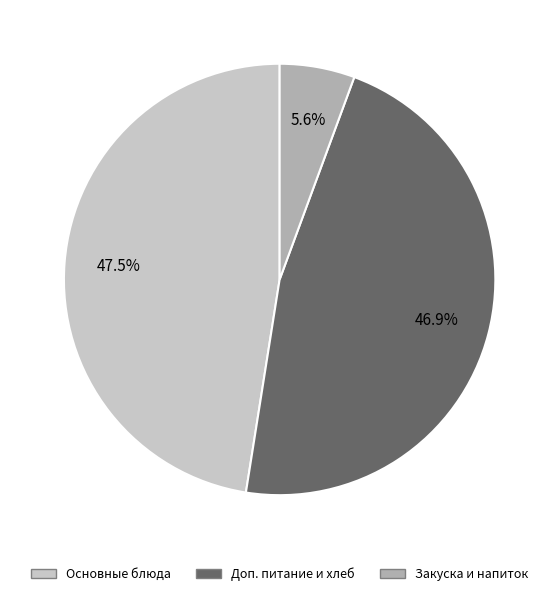

Rank the categories by value from highest to lowest.

Основные блюда, Доп. питание и хлеб, Закуска и напиток